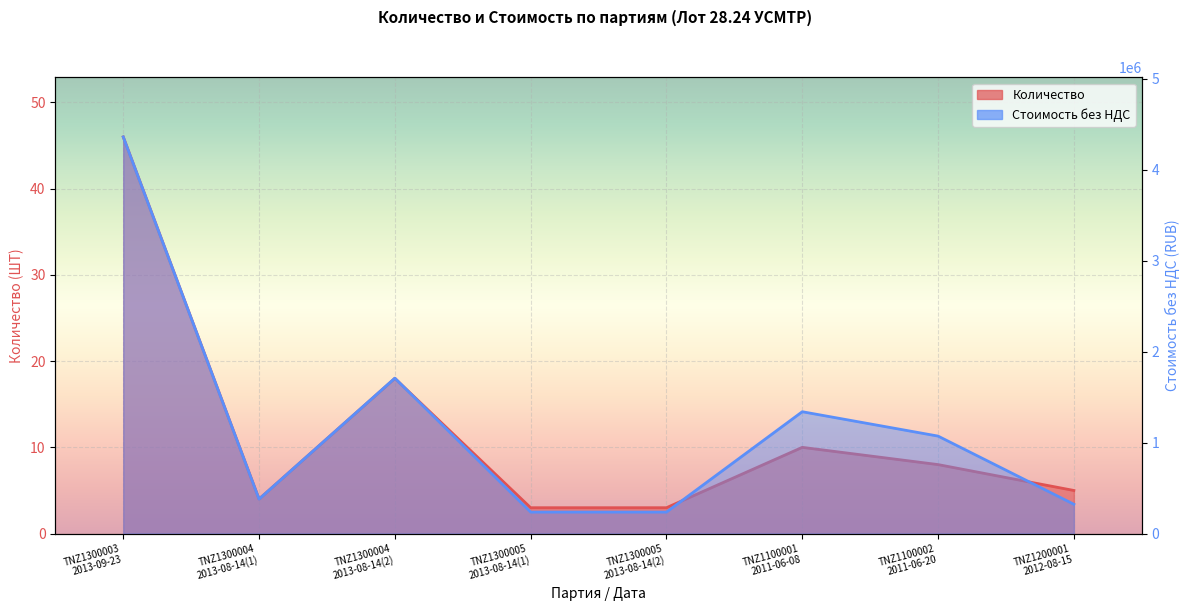

True or false: Количество and Стоимость без НДС intersect in this chart.

False